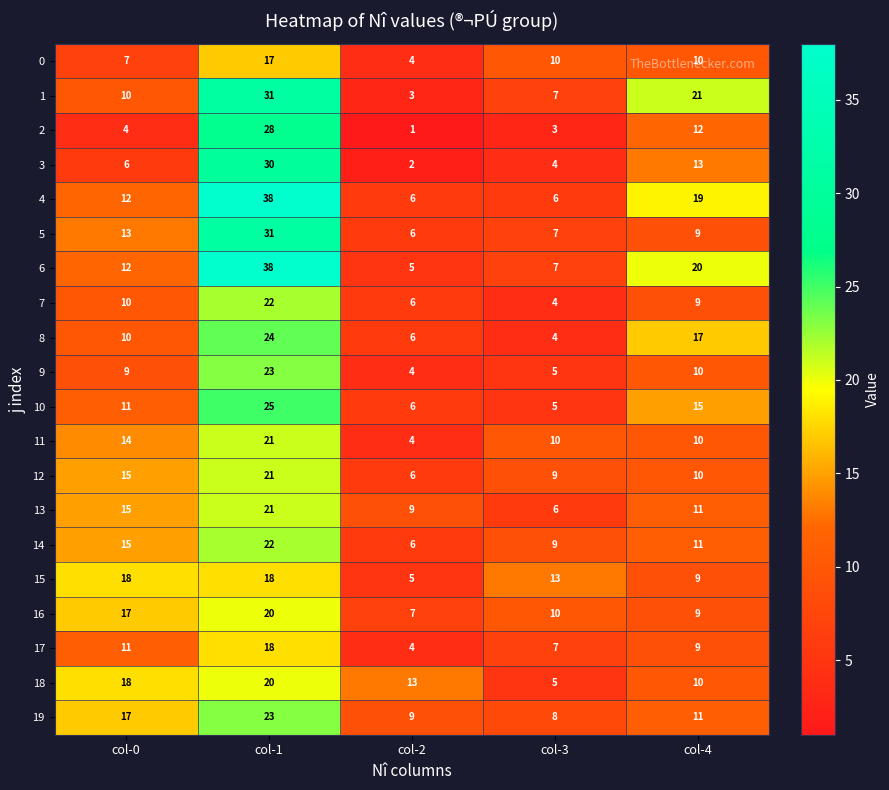

Which series has the largest total across all categories?

6